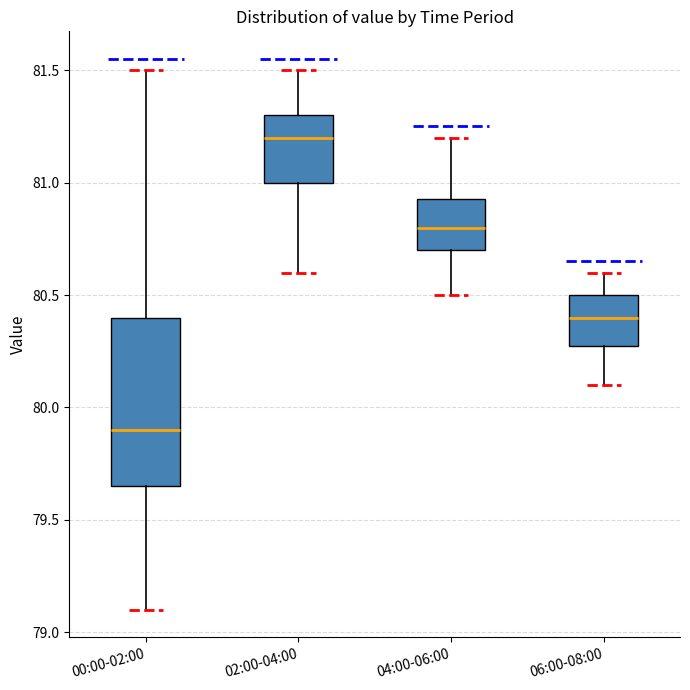

Comparing the boxes themselves (not the whiskers), which one is the tallest?

00:00-02:00